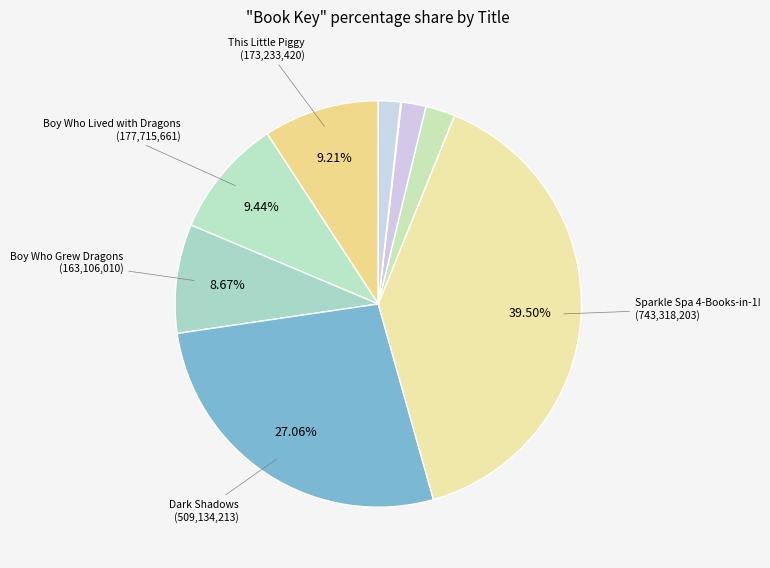

How many segments does this pie chart have?

9